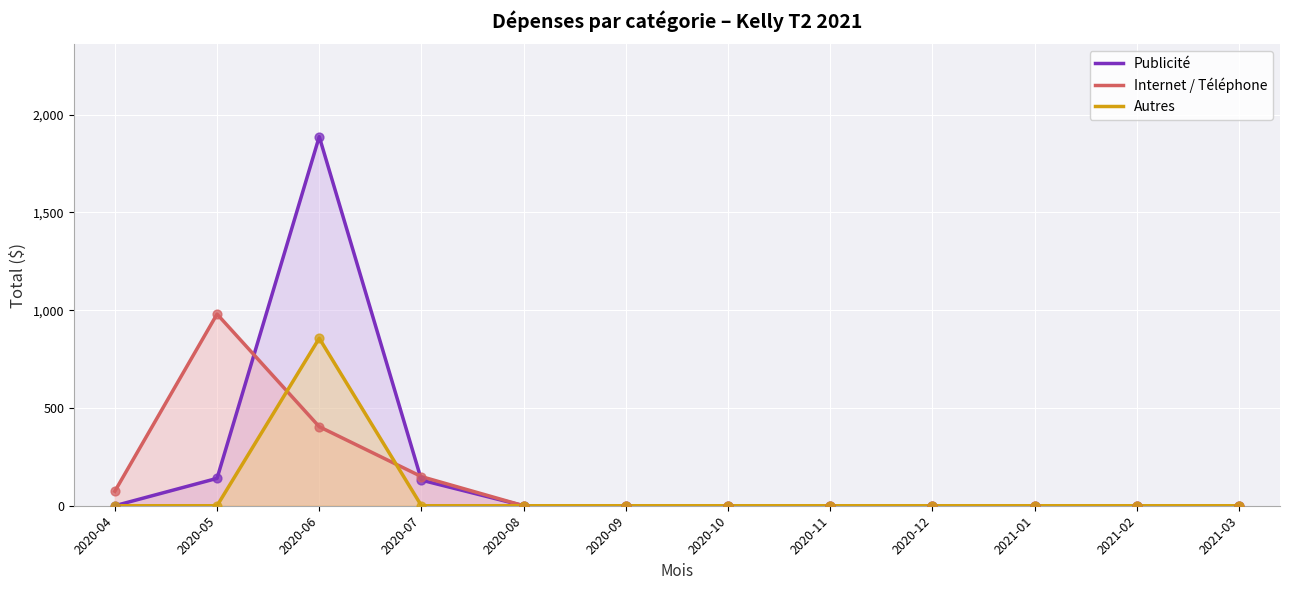

Which series contains the lowest Y value?

Publicité